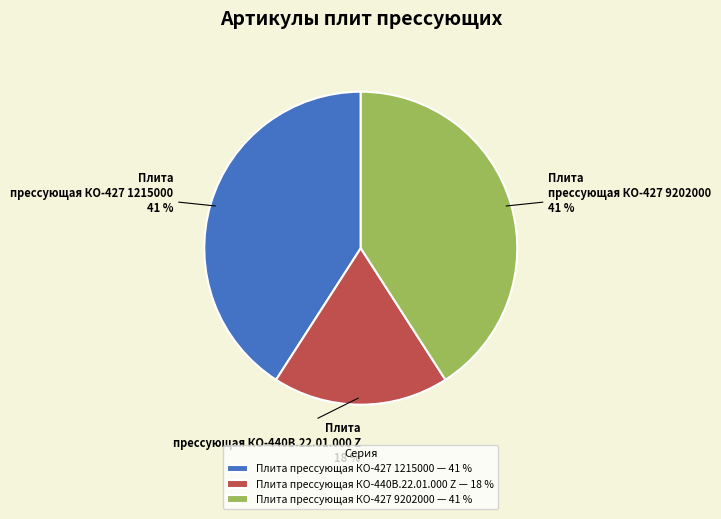

The Плита прессующая КО-440В.22.01.000 Z slice represents 18% of the pie. True or false?

True